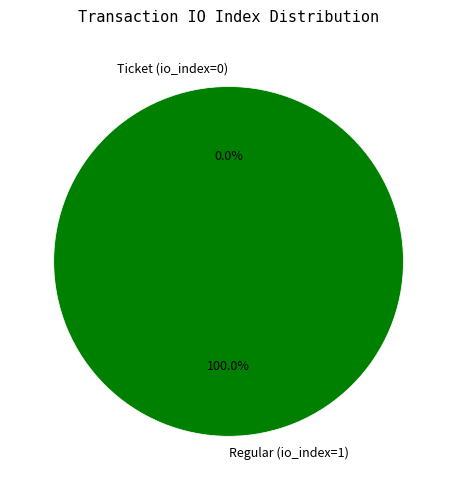

Is it true that Ticket (io_index=0) is 1% of the pie?

False